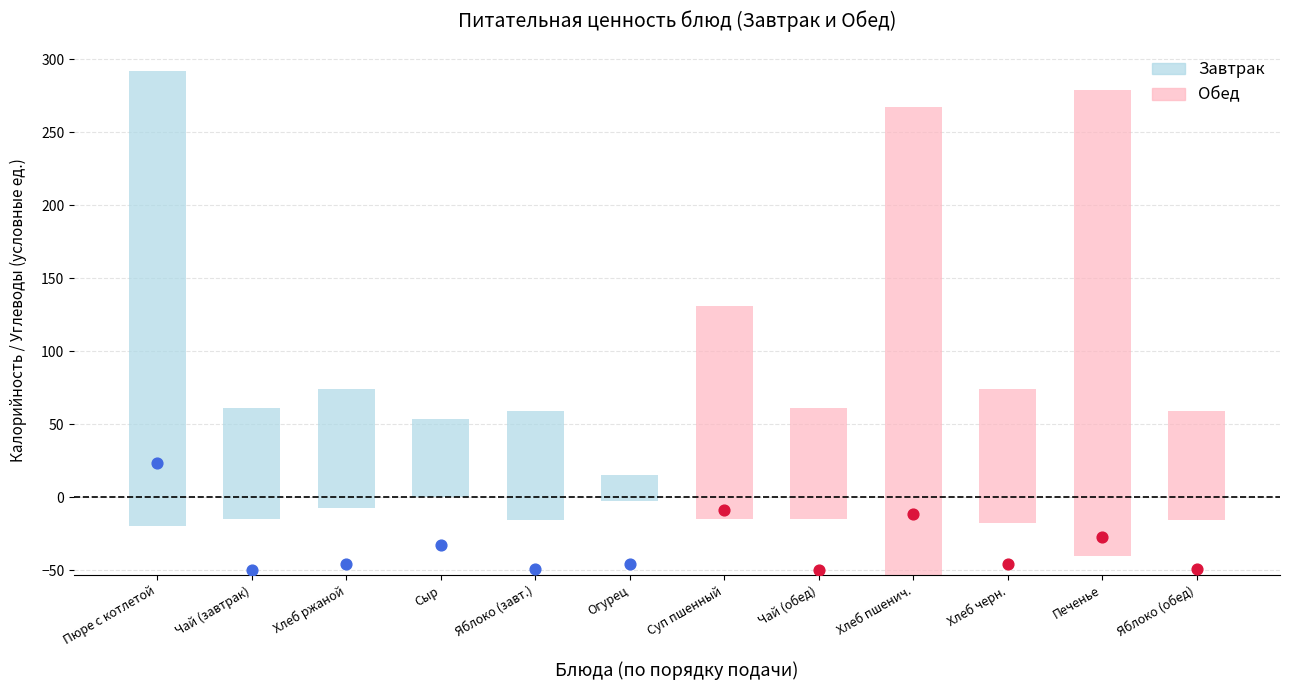

What is the total value across all series at 7?

76.6